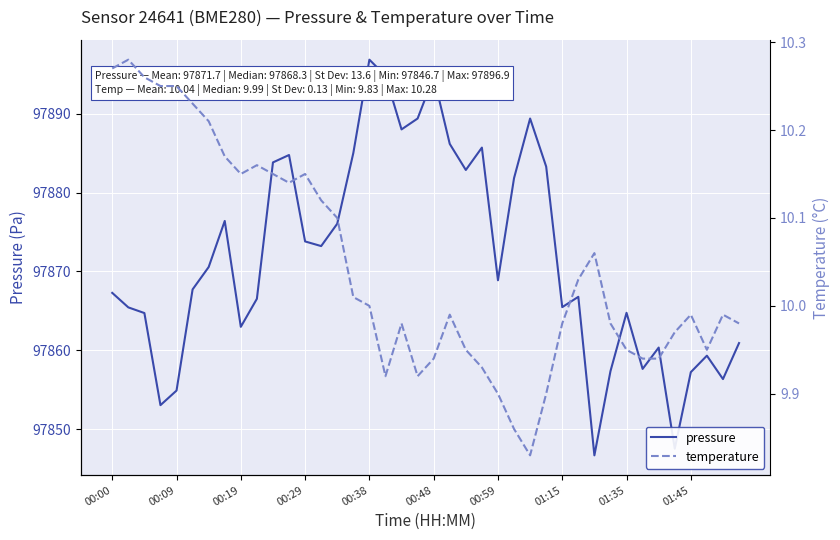

What value does the pressure series have at 00:38?

97896.9